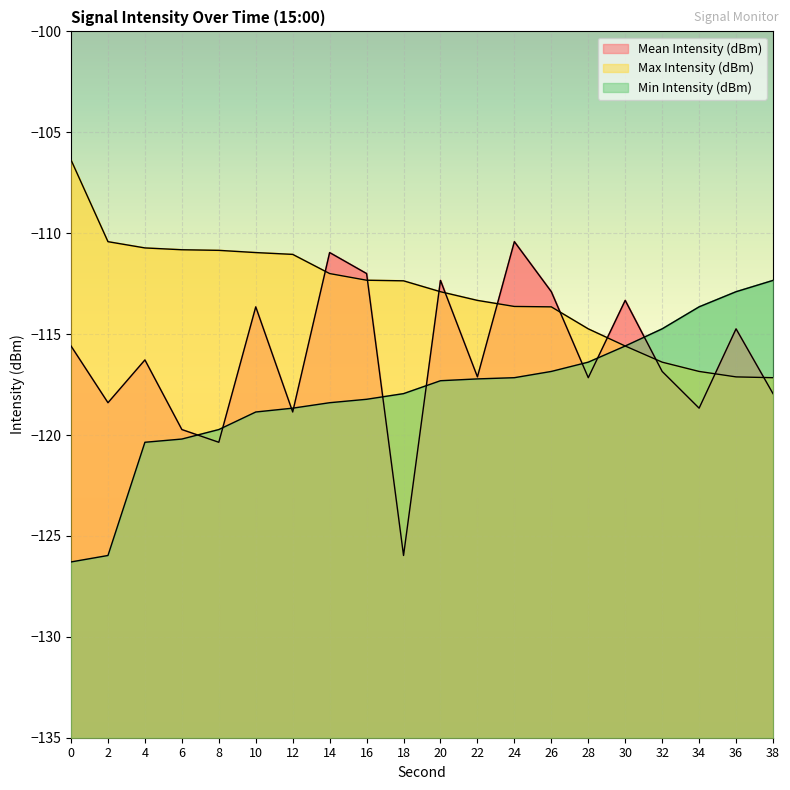

What is the average value of the Mean Intensity (dBm) series?

-116.2